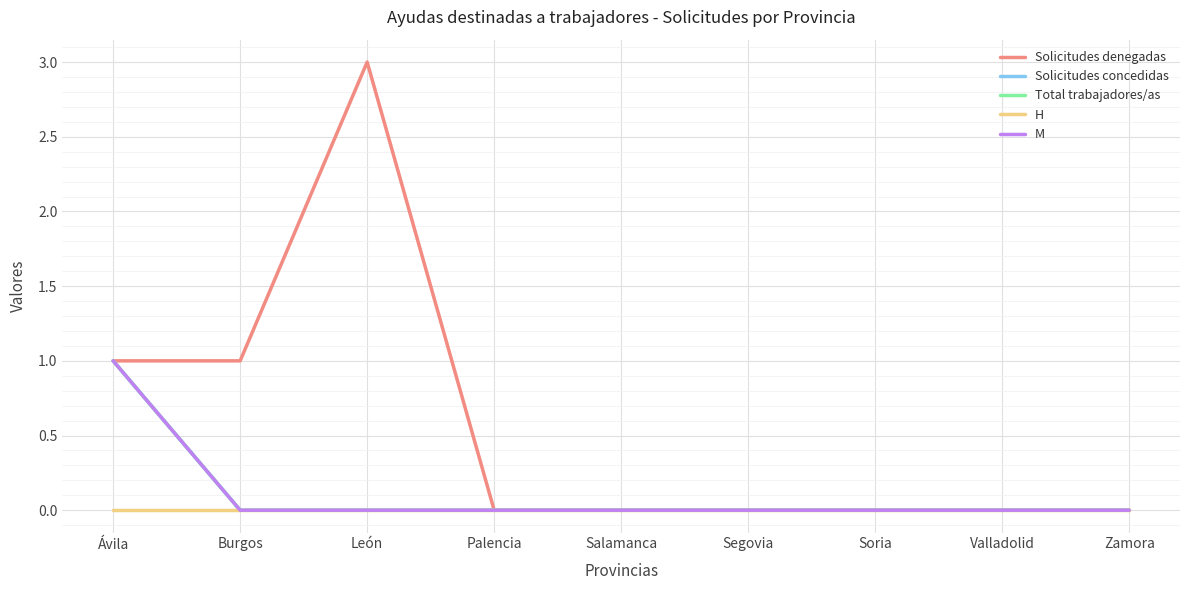

Does the chart display data point markers on the line(s)?

No